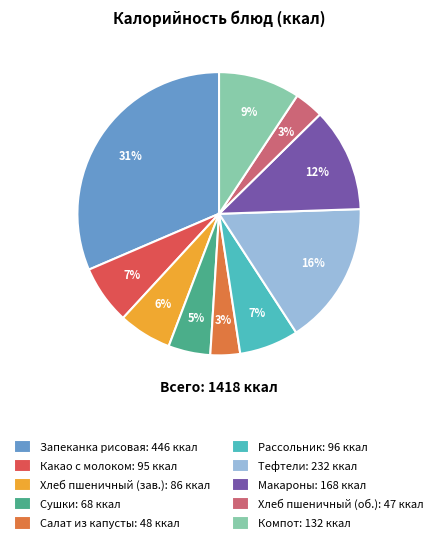

Is there any slice that represents more than half of the pie?

No